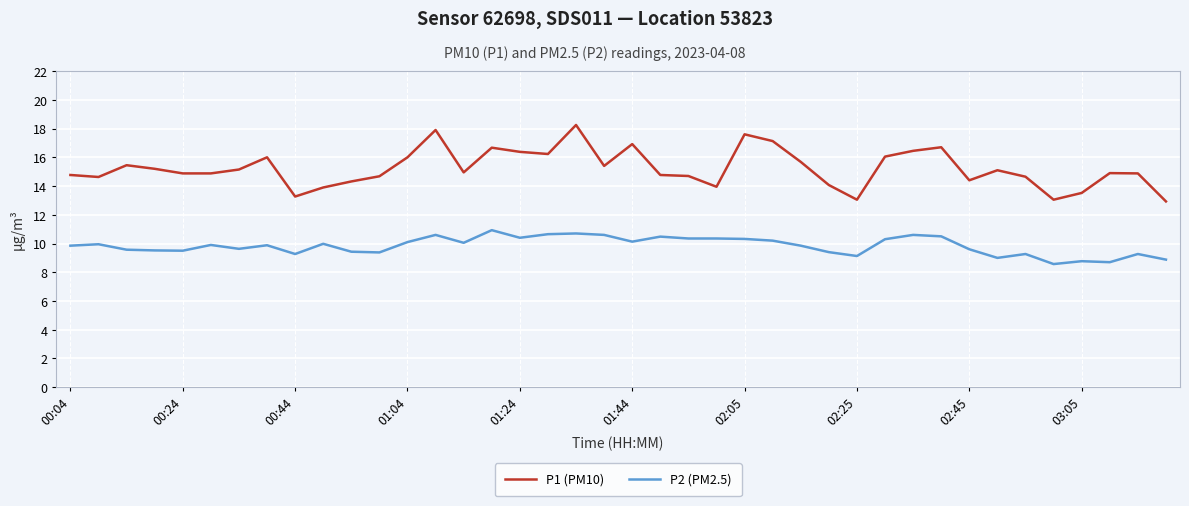

Rank the series by their maximum value, from lowest to highest.

P2 (PM2.5), P1 (PM10)